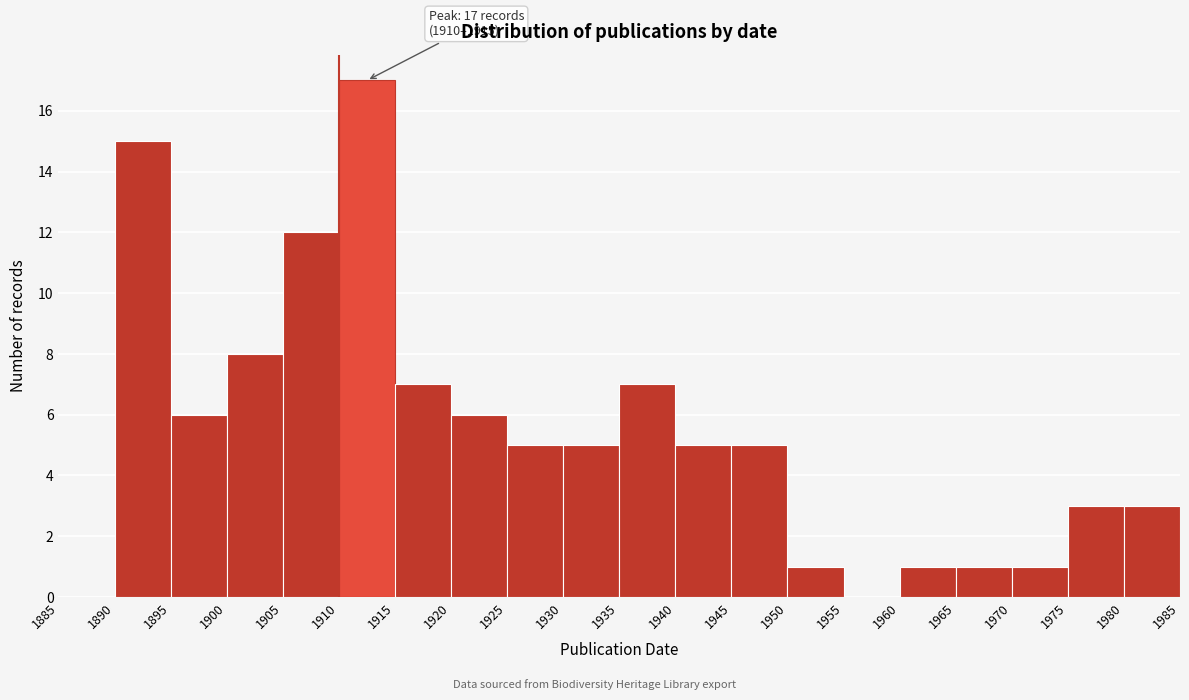

Over which range of the x-axis is the bar tallest?

1910 to 1915